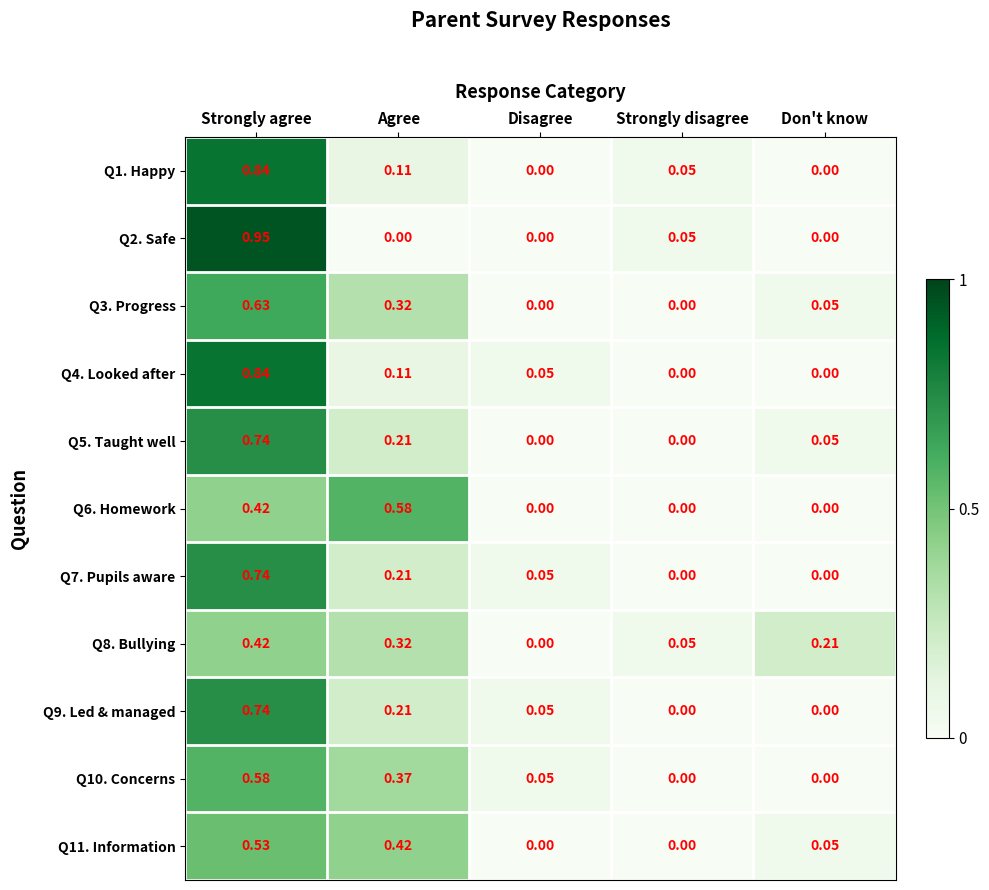

Which category has the highest value across all series?

Strongly agree